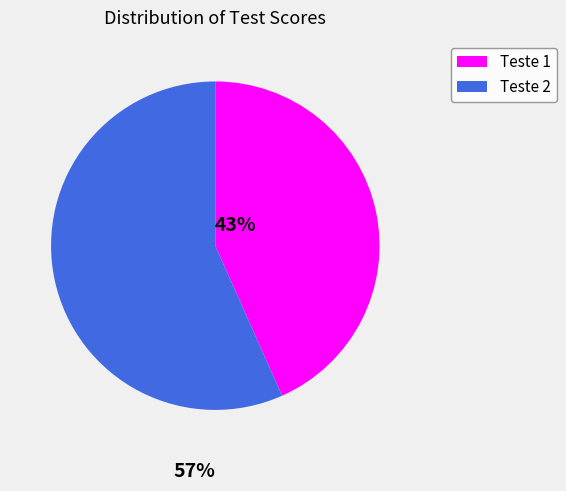

Is the sum of Teste 2 and Teste 1 greater than half?

Yes